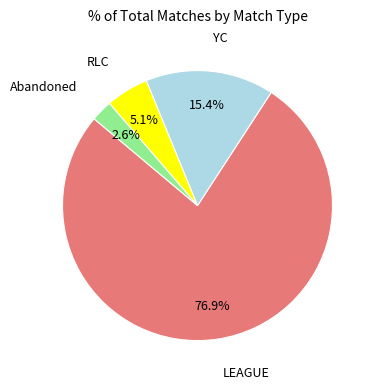

Count the number of slices in the pie.

4